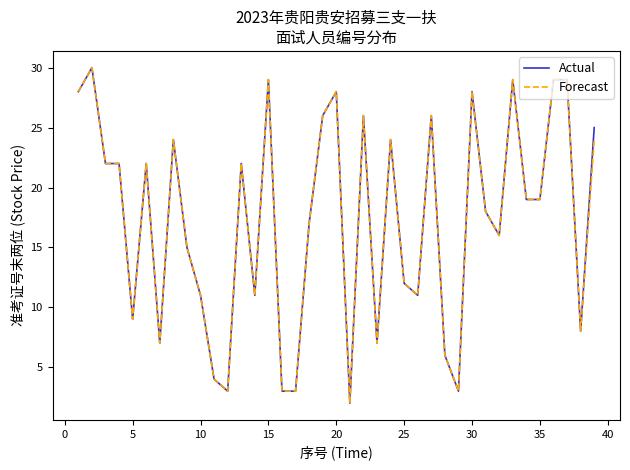

What is the greatest value displayed?

30